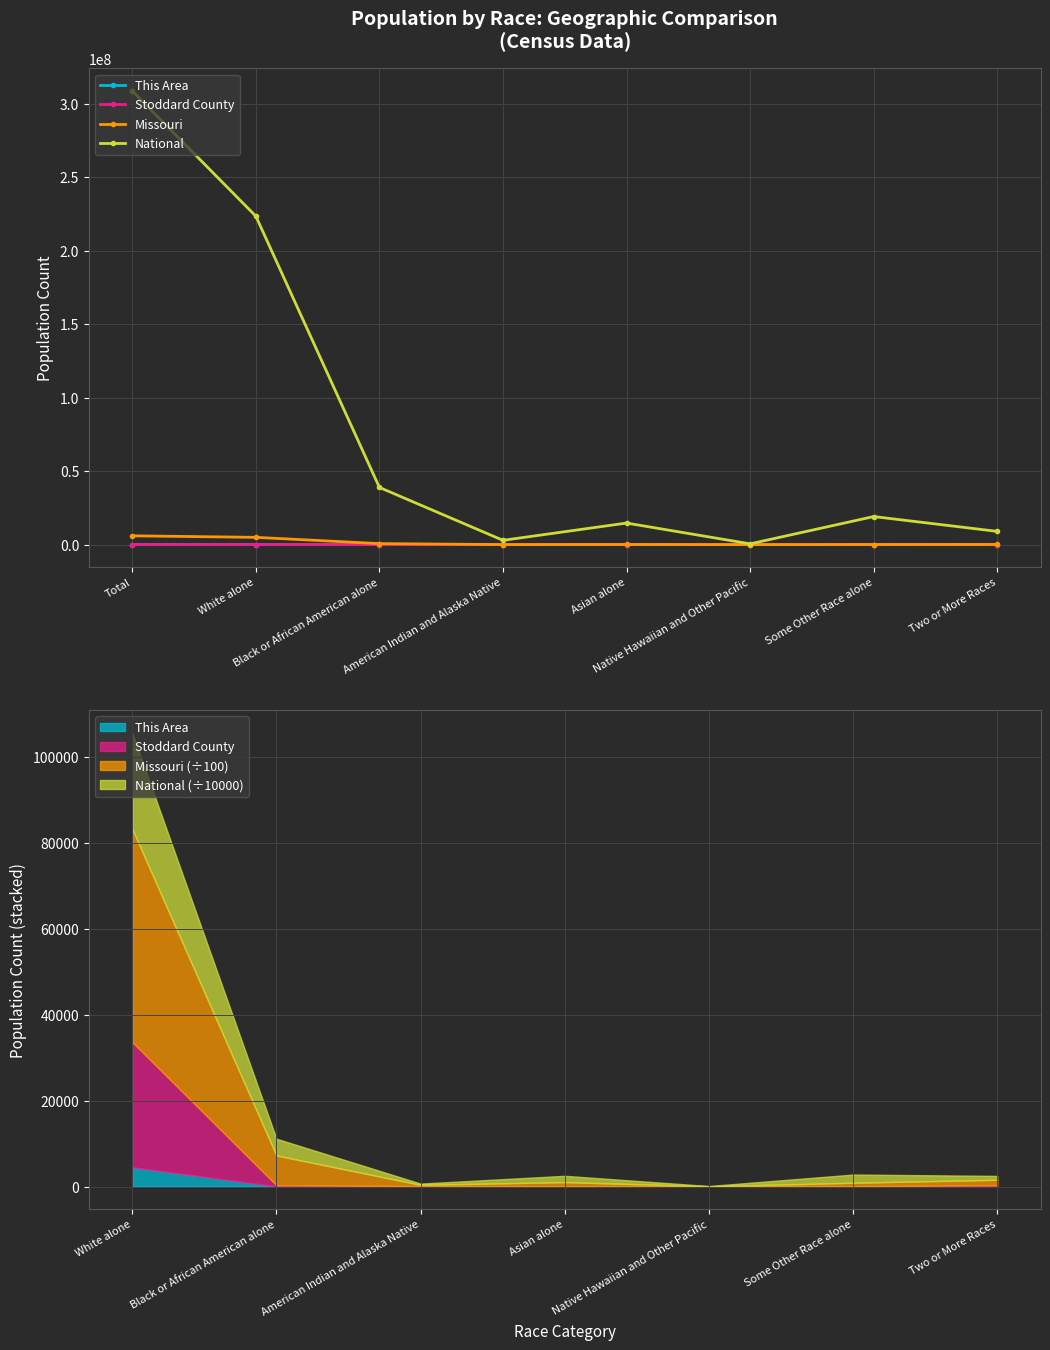

True or false: Missouri has more than 1 interior local peaks.

False